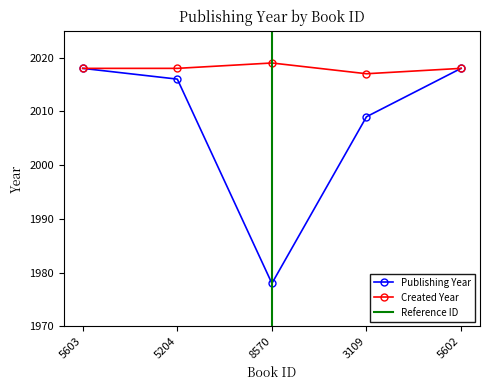

What is the total value across all series at 5602?

4036